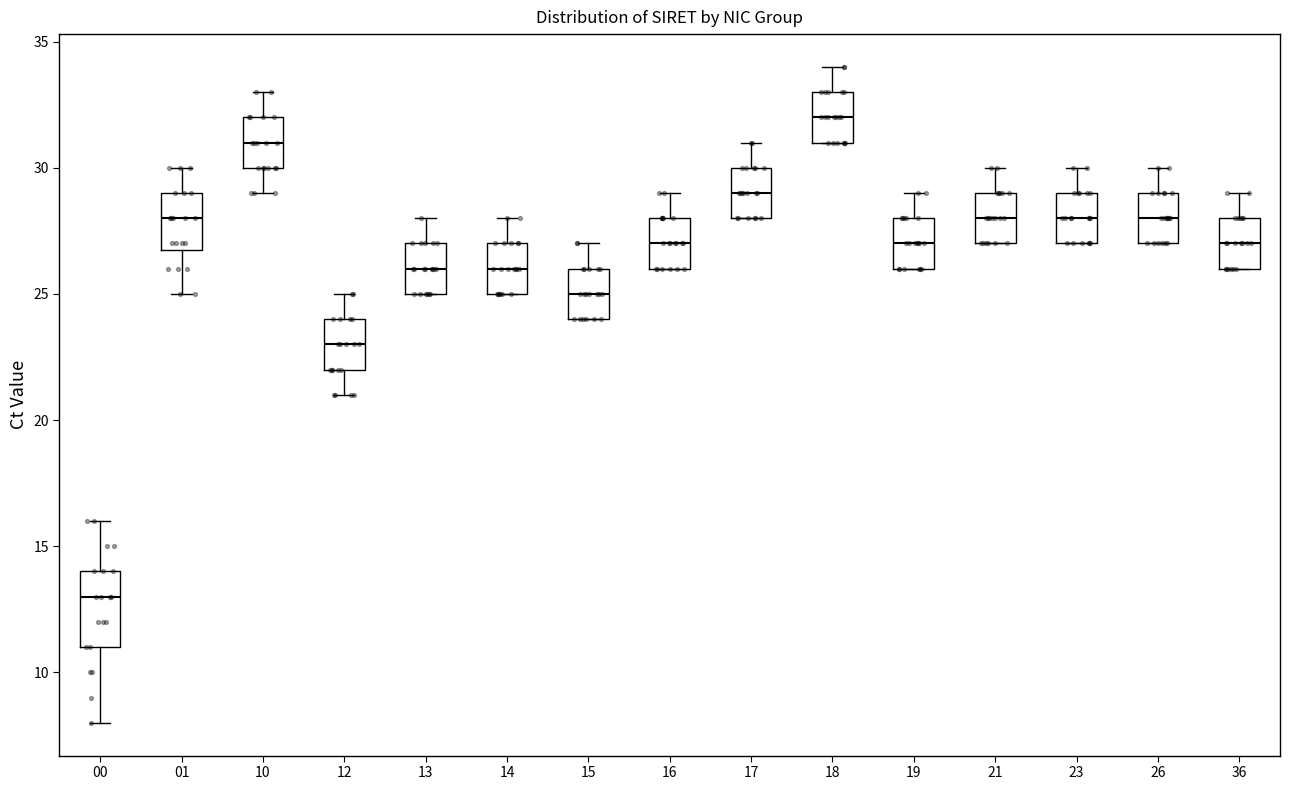

Which box has the highest median line?

18